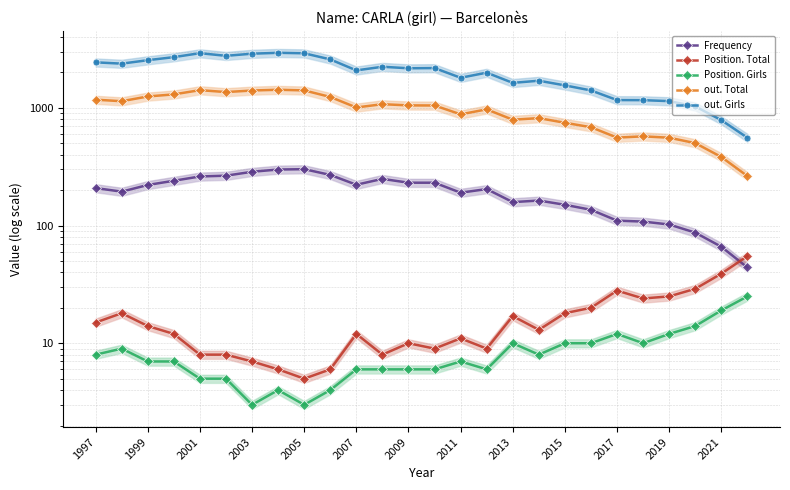

Reading right to left, what are all the values shown in this chart?

Frequency: 44	66	87	102	108	110	136	150	163	158	204	190	231	231	249	222	269	301	299	286	265	261	240	221	194	208
Position. Total: 55	39	29	25	24	28	20	18	13	17	9	11	9	10	8	12	6	5	6	7	8	8	12	14	18	15
Position. Girls: 25	19	14	12	10	12	10	10	8	10	6	7	6	6	6	6	4	3	4	3	5	5	7	7	9	8
out. Total: 263	382	501	557	572	558	684	746	817	792	970	880	1046	1048	1073	1006	1236	1405	1423	1402	1360	1412	1300	1248	1137	1172
out. Girls: 557	785	1028	1139	1161	1163	1404	1550	1698	1628	1988	1799	2175	2166	2231	2078	2577	2904	2931	2881	2763	2910	2693	2537	2371	2433